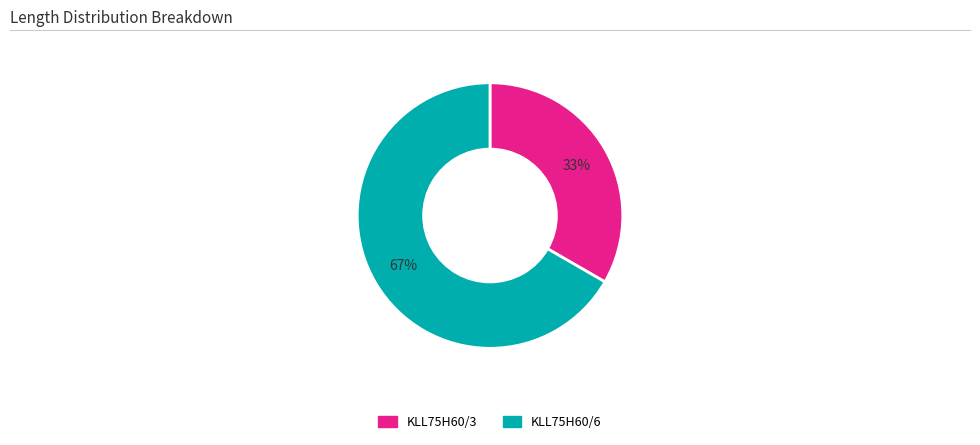

The KLL75H60/6 slice represents 54% of the pie. True or false?

False